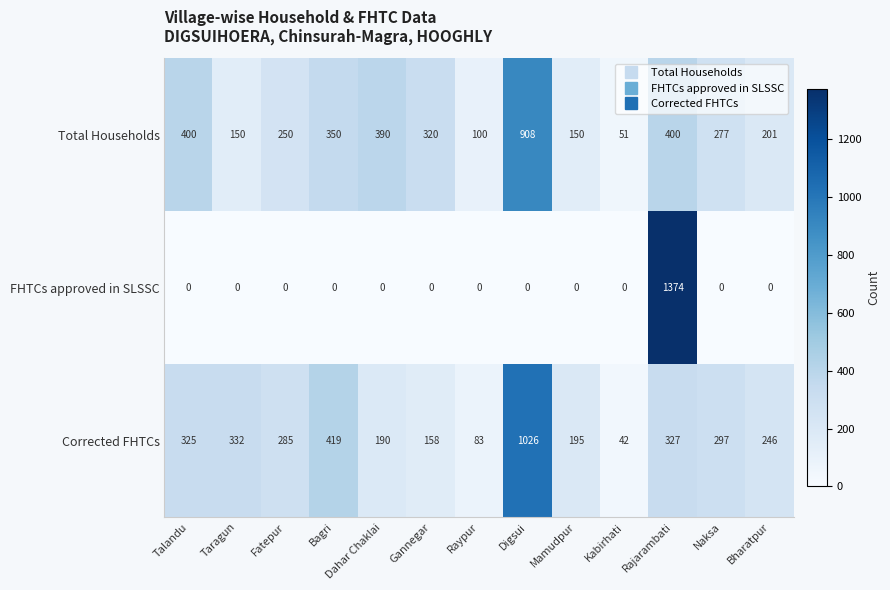

Which series has the largest total across all categories?

Total Households